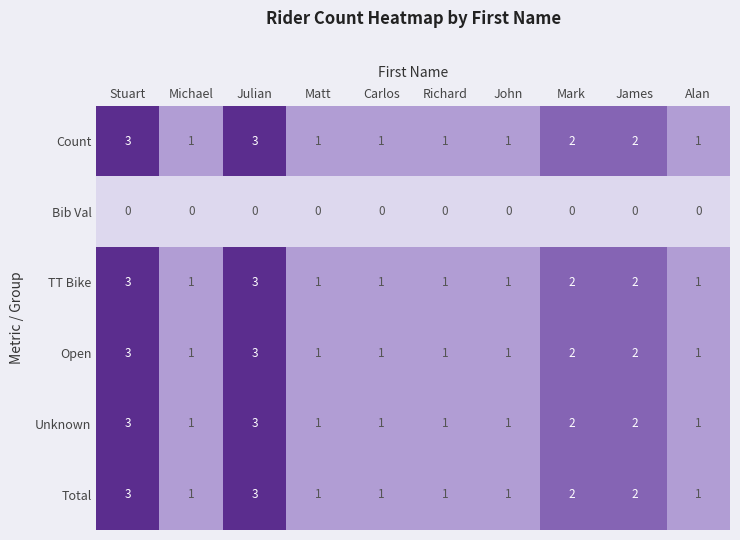

How many distinct data groups are displayed?

6